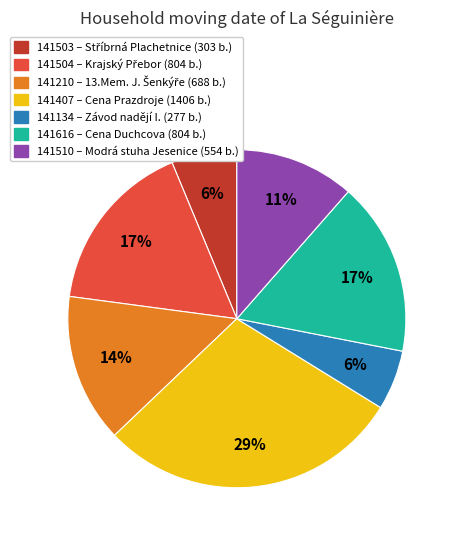

Count the number of slices in the pie.

7